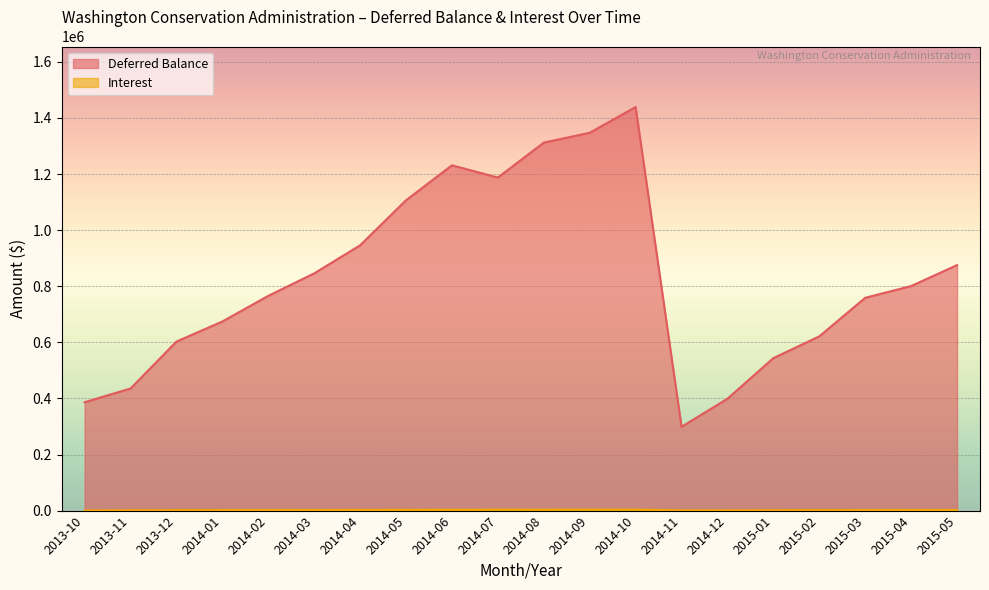

Where does the Interest series first go above 2026?

2014-03